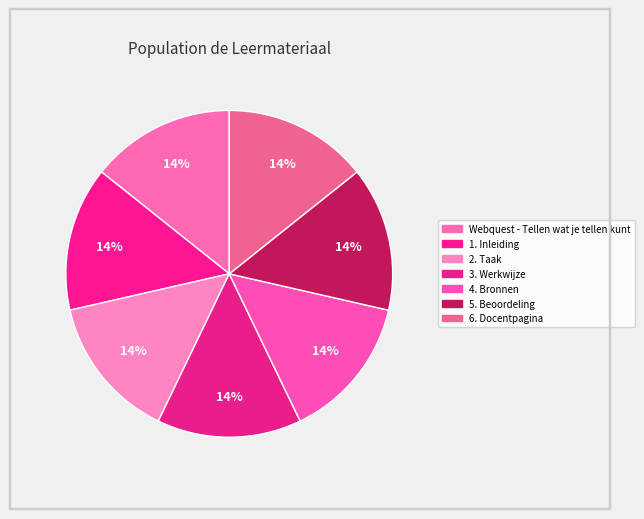

To the nearest percent, what portion does 5. Beoordeling represent?

14%